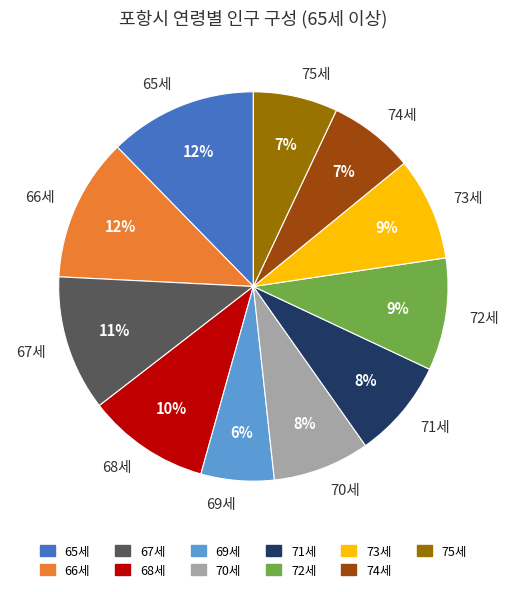

What is the ratio of the value at 73세 to the value at 70세?

1.1